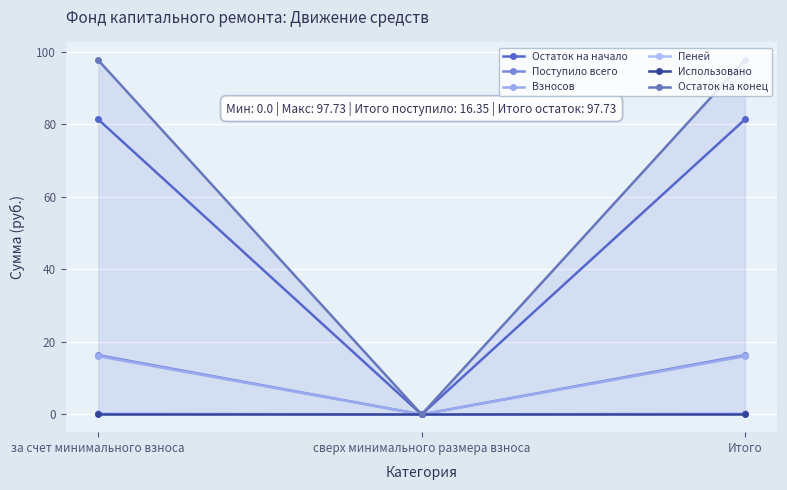

The Взносов series shows 16.1 at за счет минимального взноса. True or false?

True